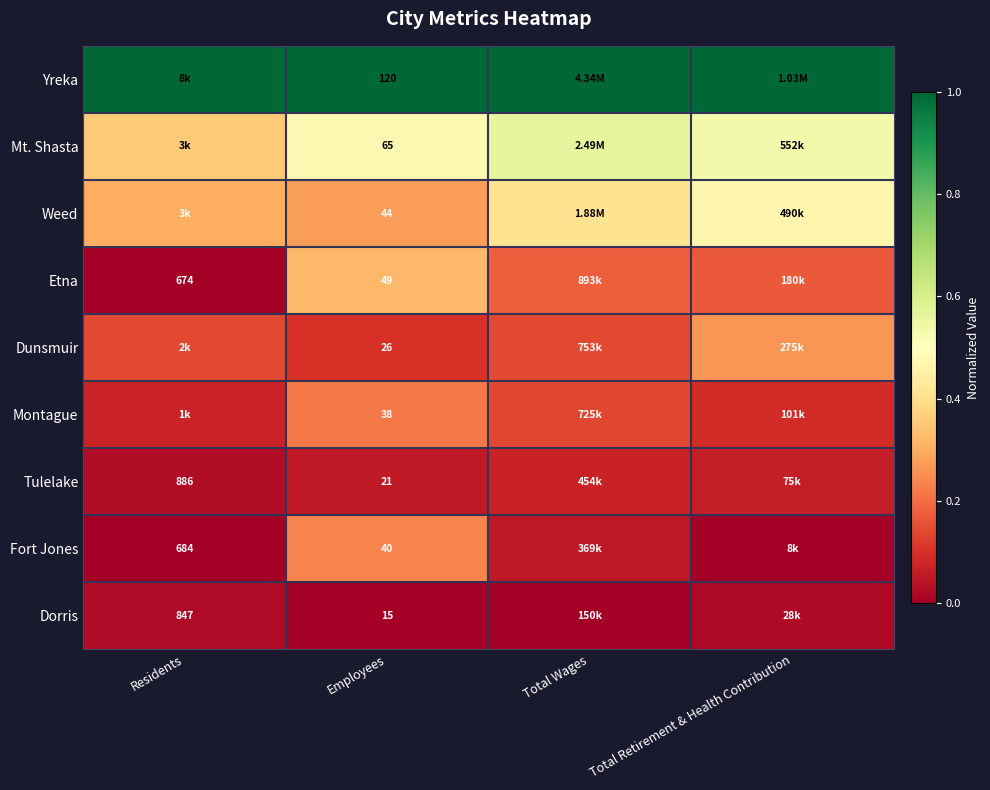

Is the value of Mt. Shasta at Employees greater than the value of Tulelake at Employees?

Yes